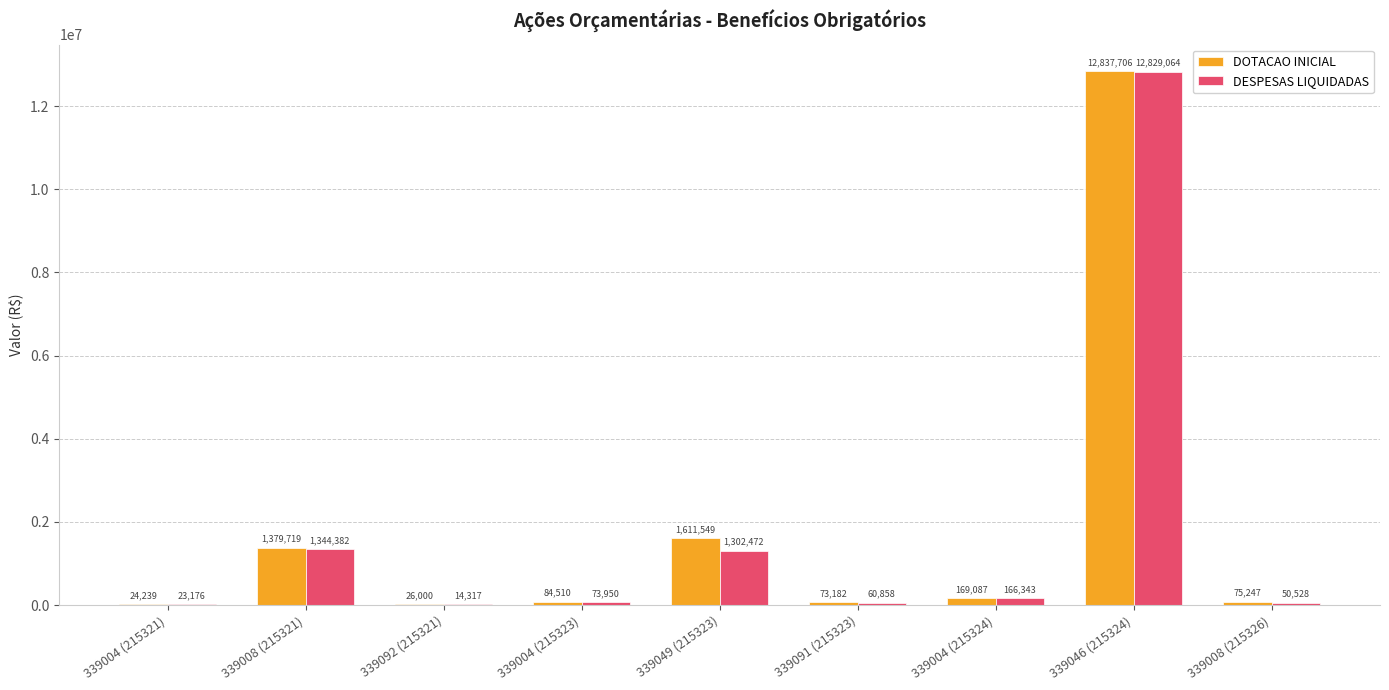

Where is DOTACAO INICIAL nearest to the value 6430972?

339049 (215323)